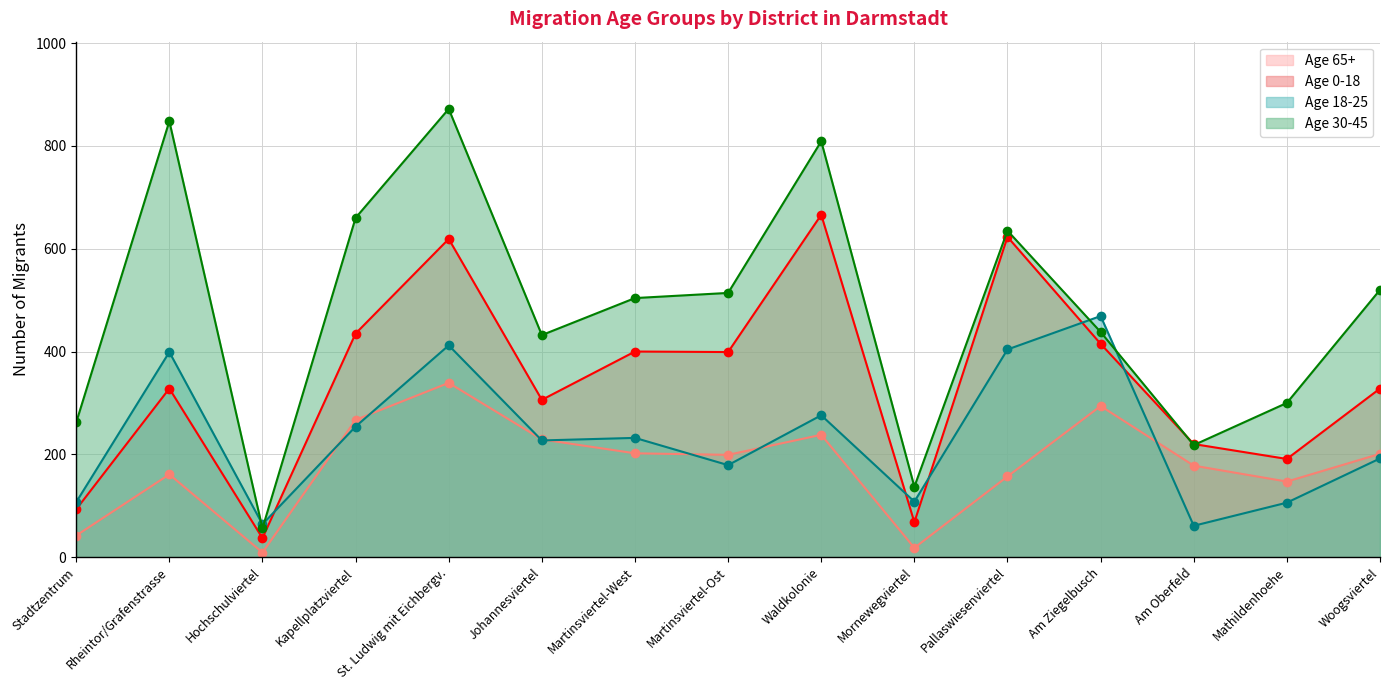

Is it true that mig0018 equals 992 at Pallaswiesenviertel?

False